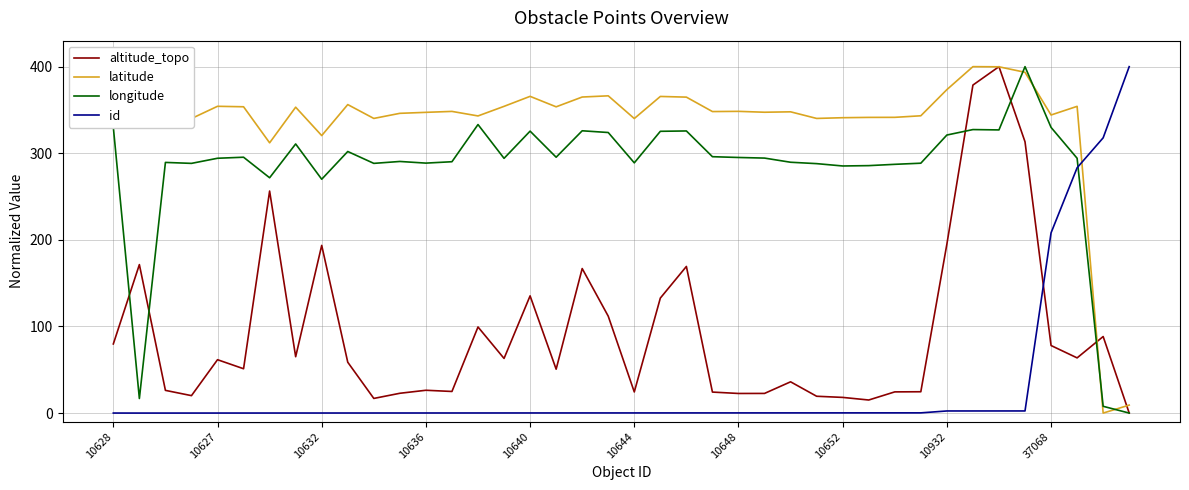

Which series has the largest total across all categories?

latitude